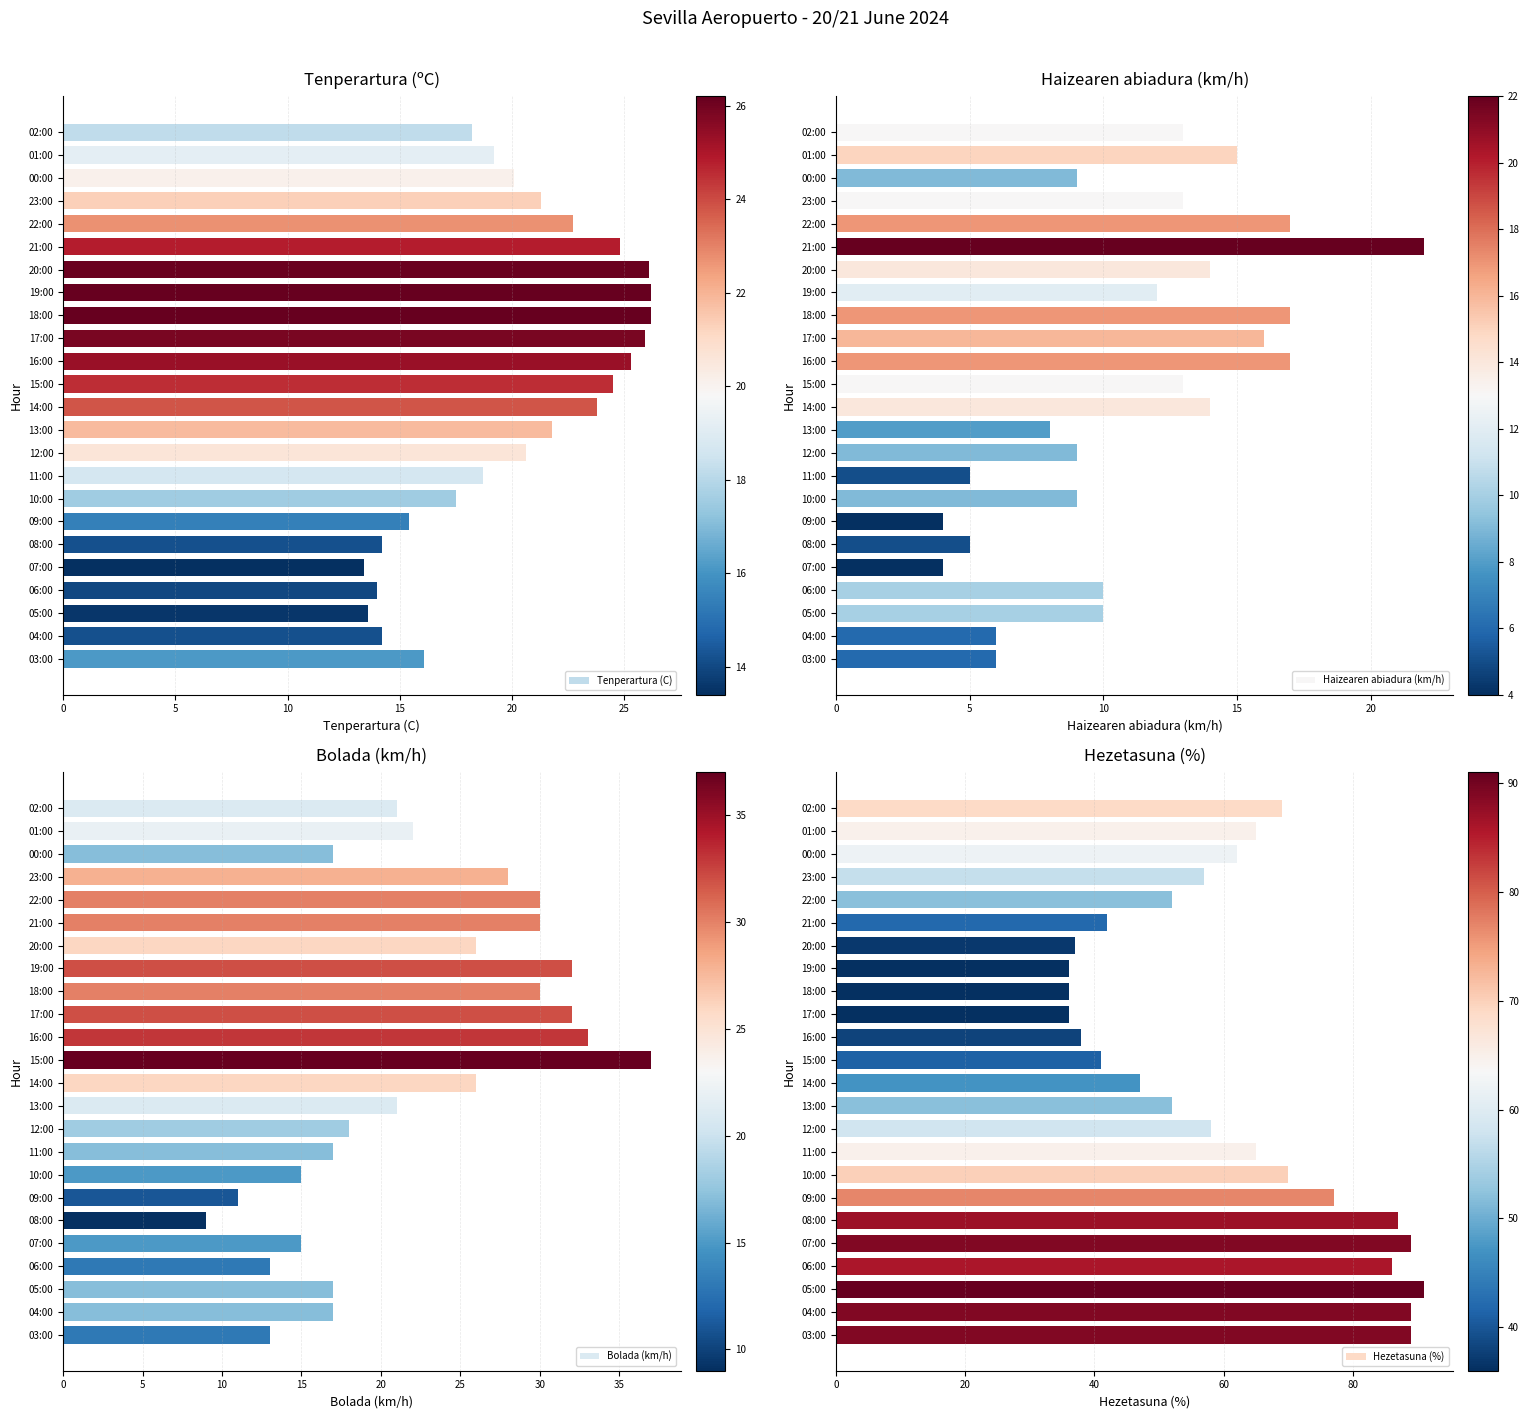

The Tenperartura (C) series shows 18.7 at 11:00. True or false?

True